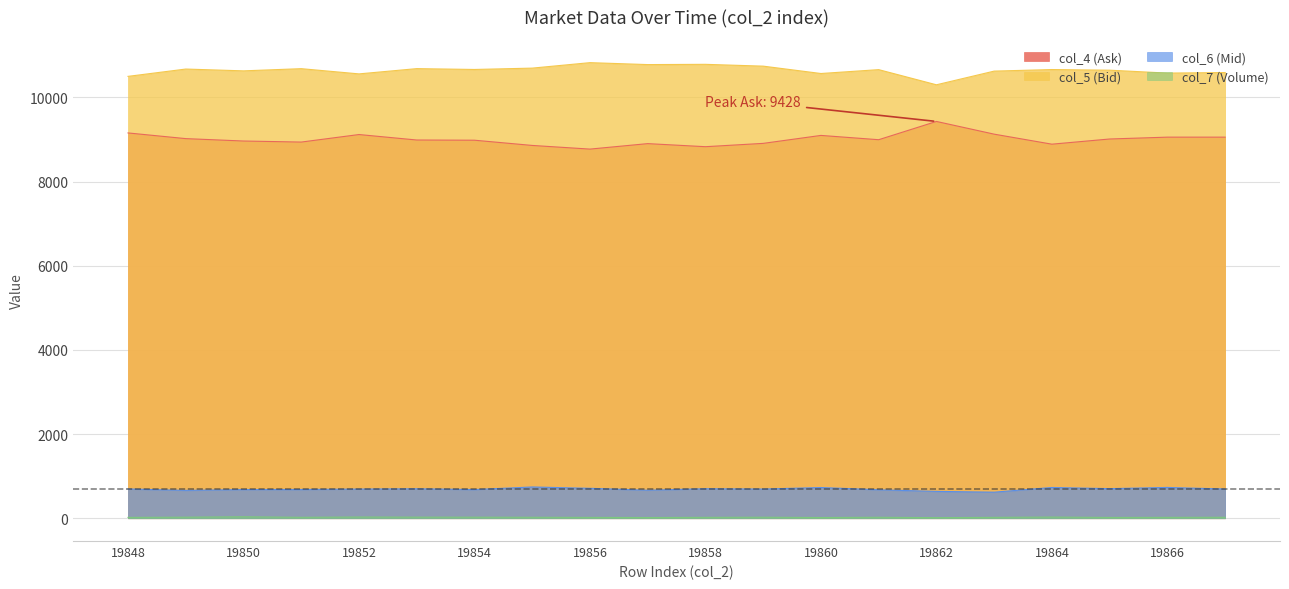

What is the difference between the second highest and minimum values in the col_6 (Mid) series?

113